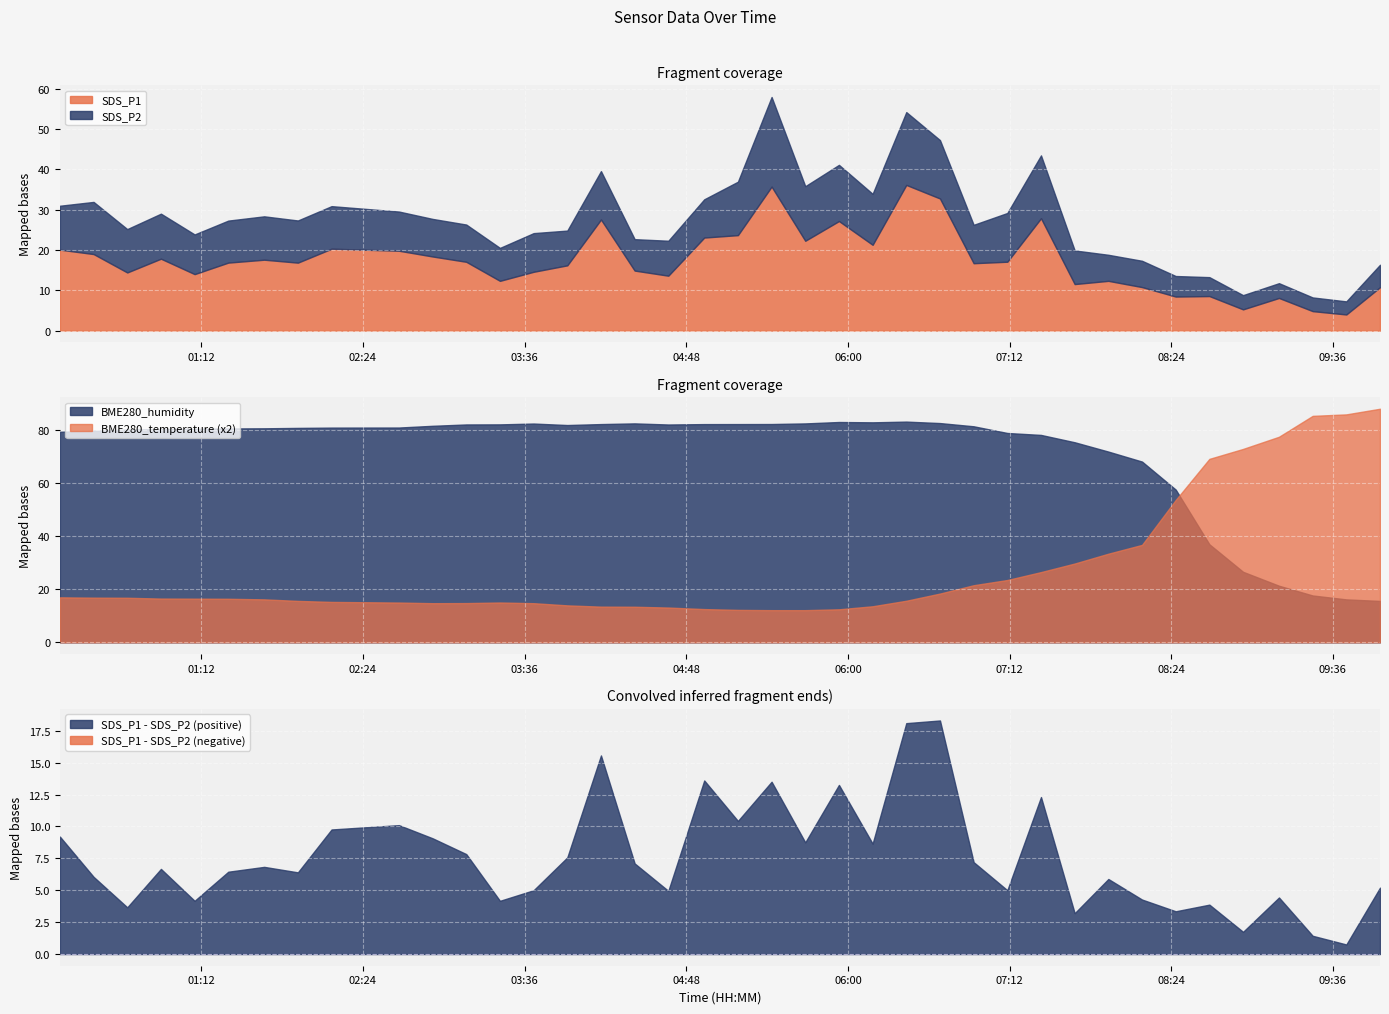

How many times do BME280_temperature (x2) and BME280_humidity cross each other?

1